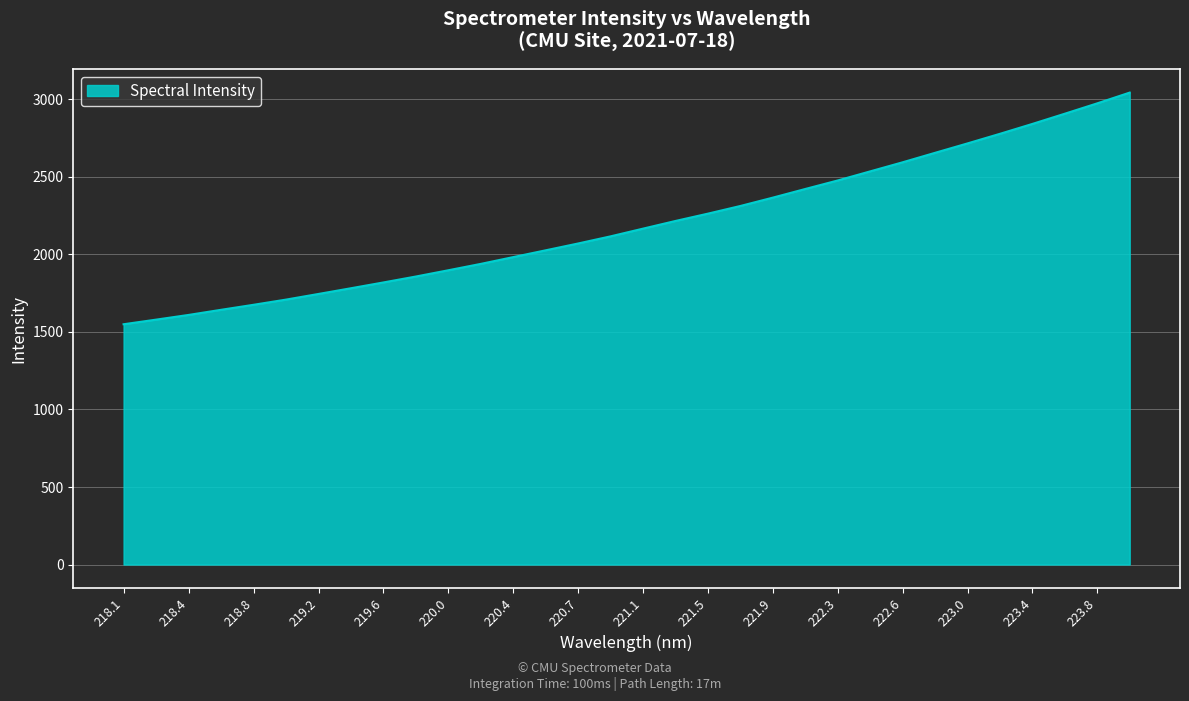

What is the maximum value shown in the chart?

3044.0